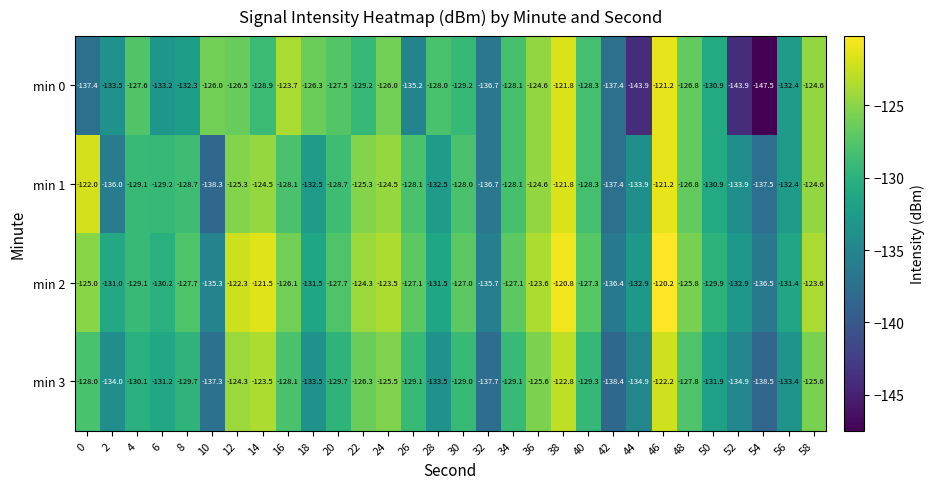

Which series has the largest total across all categories?

min 2